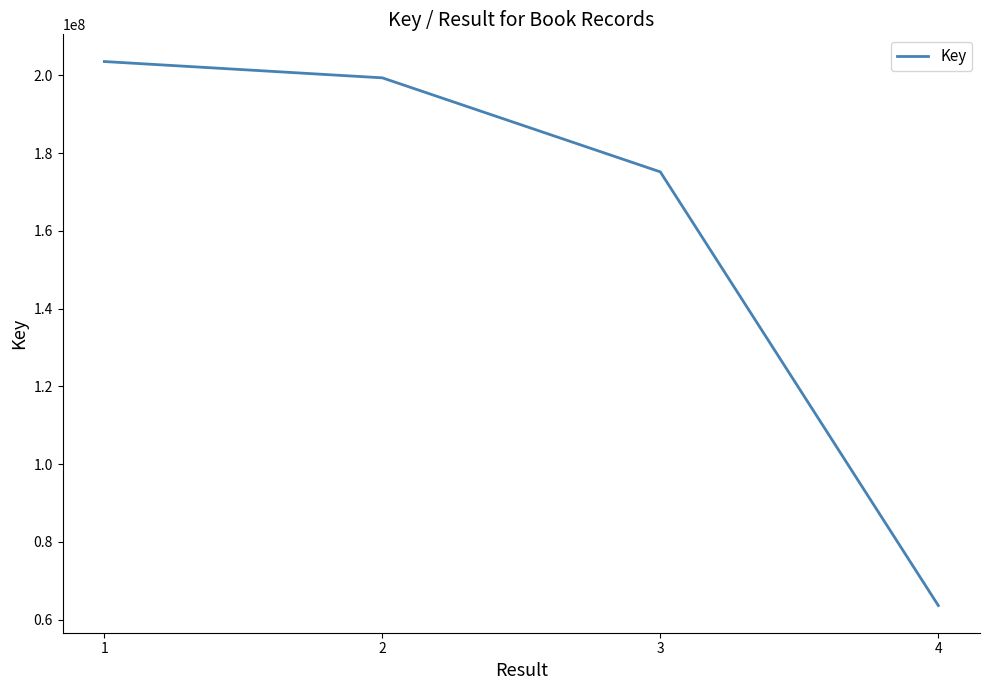

Where does the data first go above 199365372?

1